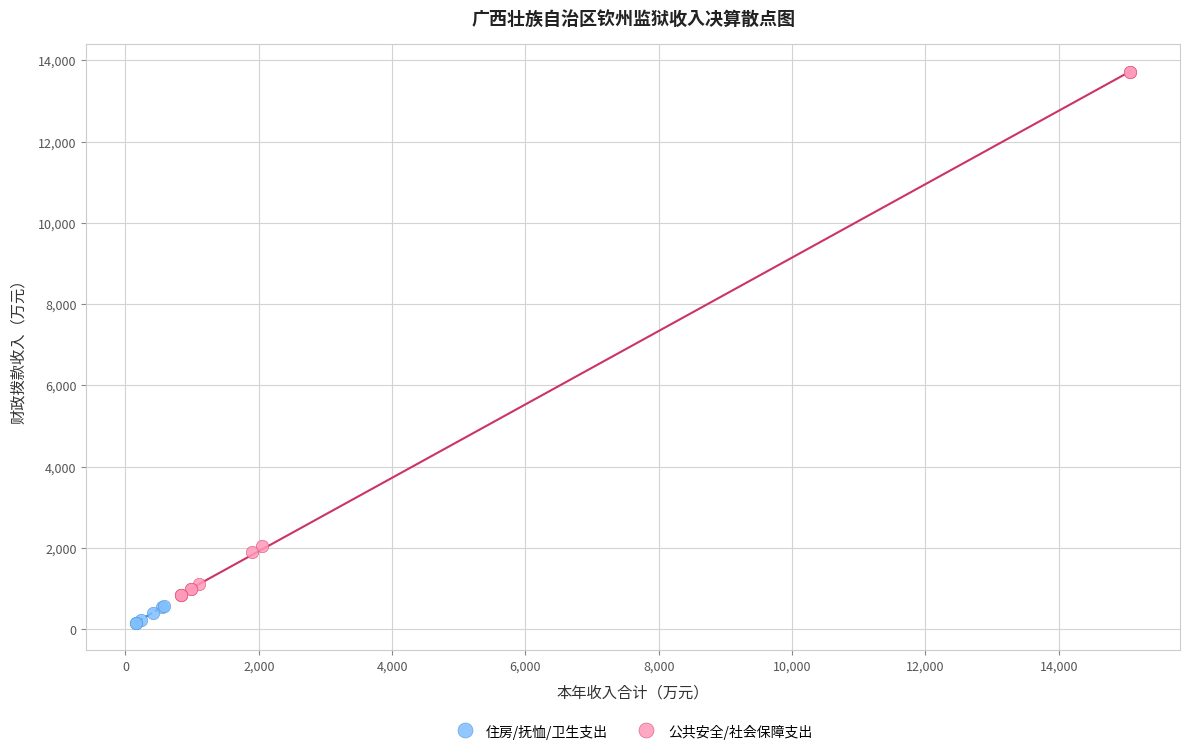

Which series reaches the minimum Y coordinate?

住房/抚恤/卫生支出